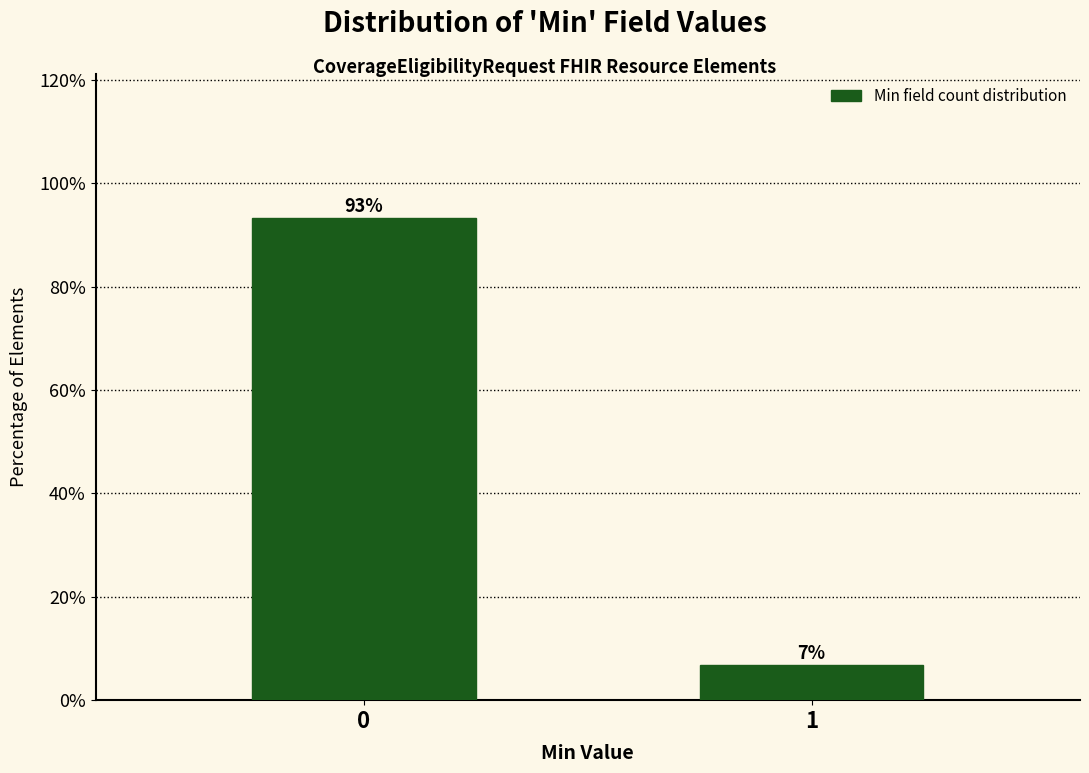

What is the value of the 2nd bar from the left?

6.8